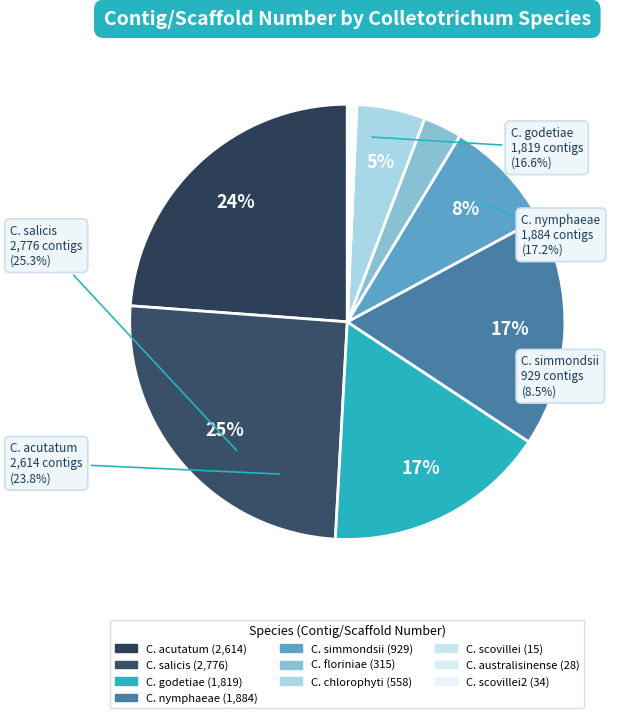

What is the total percentage of C. godetiae and C. salicis?

41.9%